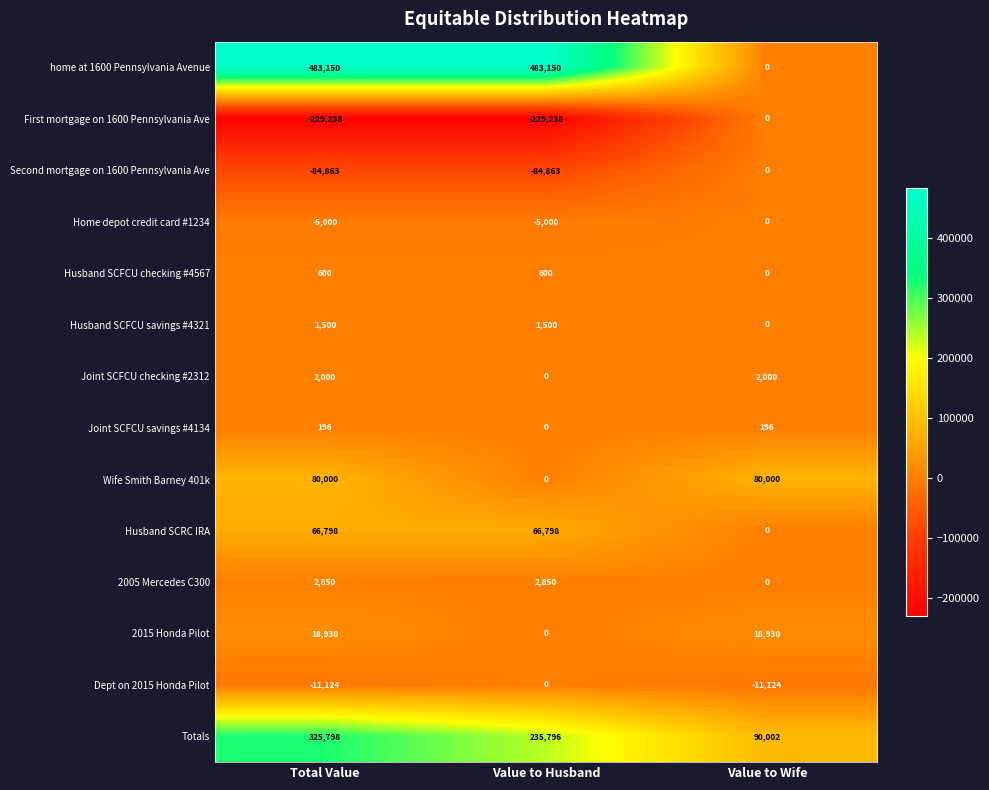

How many categories are shown in the chart?

3